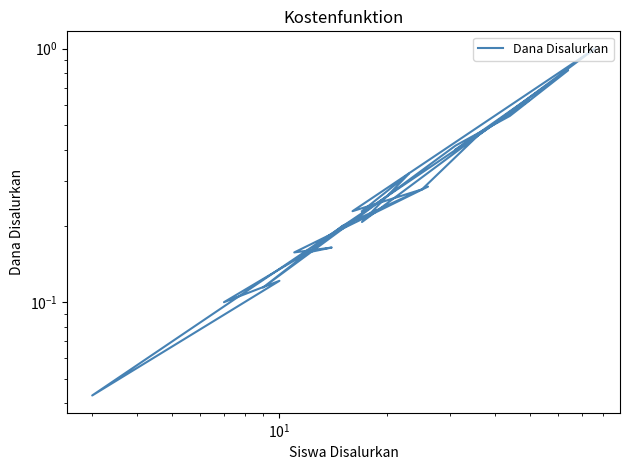

What is the sum of all values?

6.9